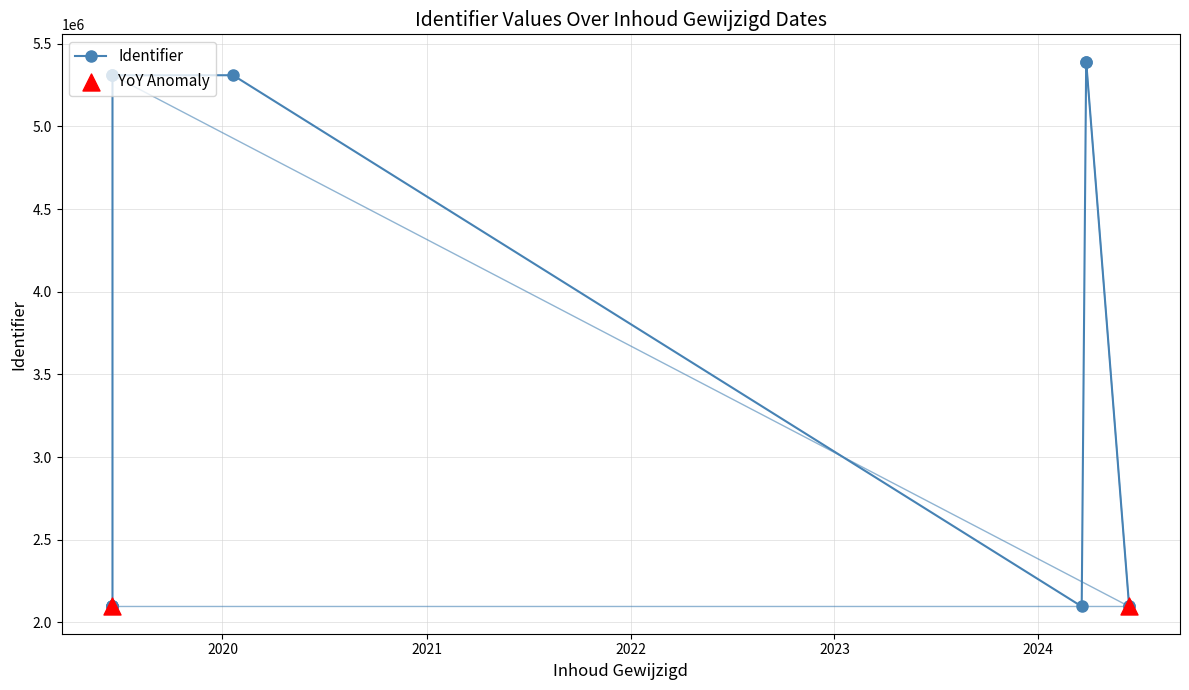

Which has a higher value, 2019-06-18 or 2019-06-18?

2019-06-18